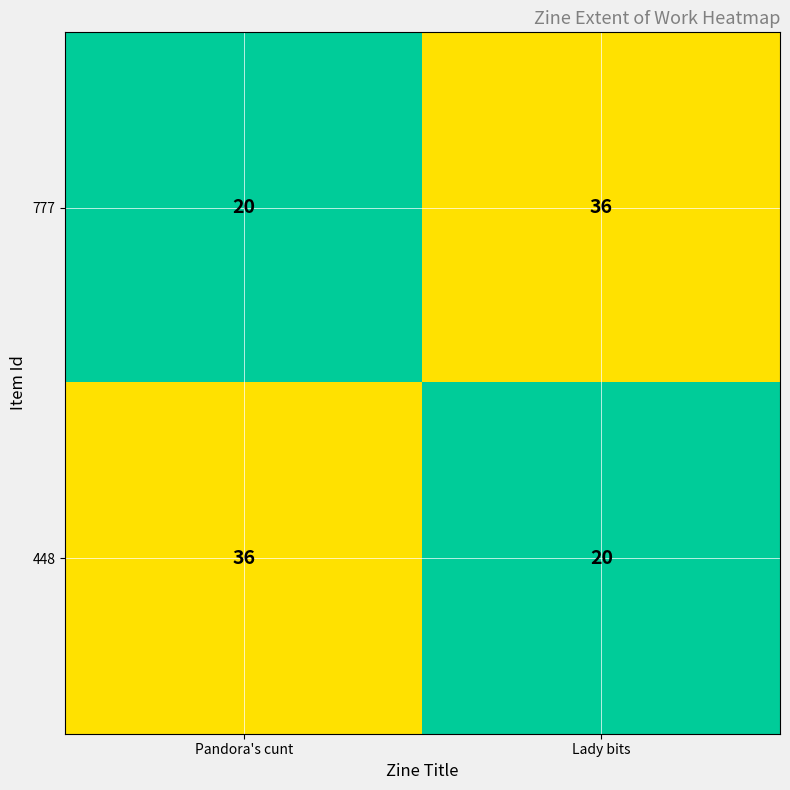

The value of 777 at Pandora's cunt is 20. True or false?

True